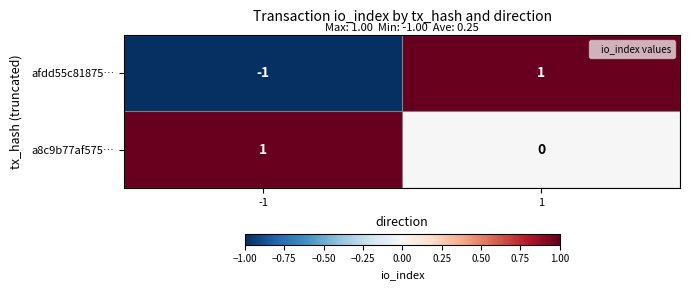

What is the spread (max minus min) of values at 1?

1